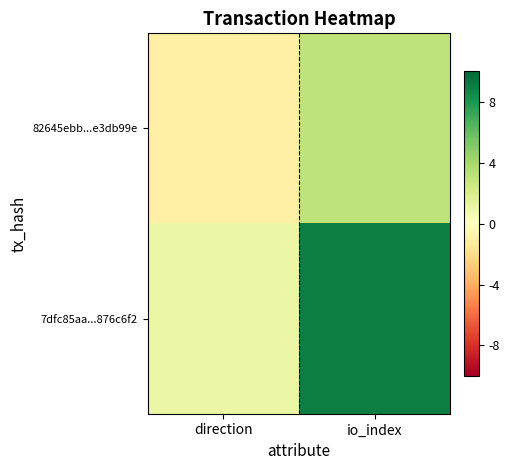

Which series has the largest total across all categories?

7dfc85aa...876c6f2